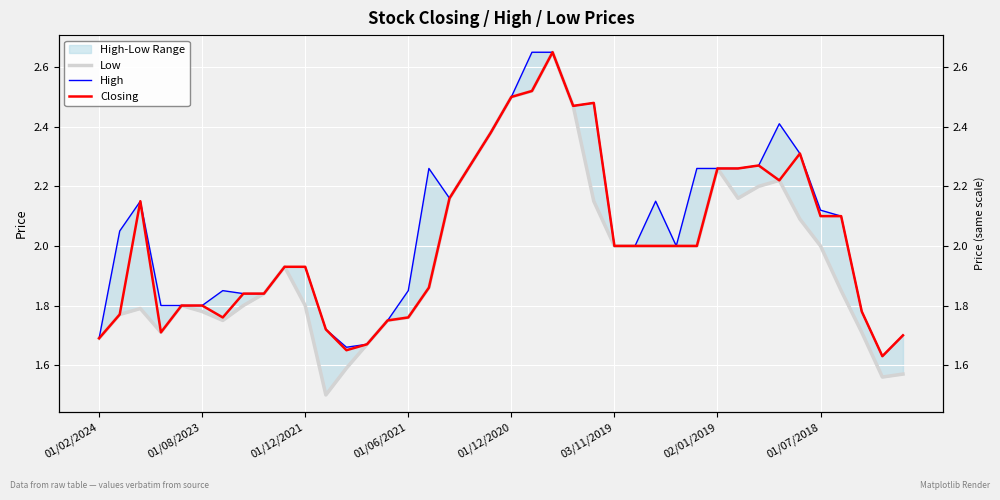

How many interior local peaks does the Closing series have?

5